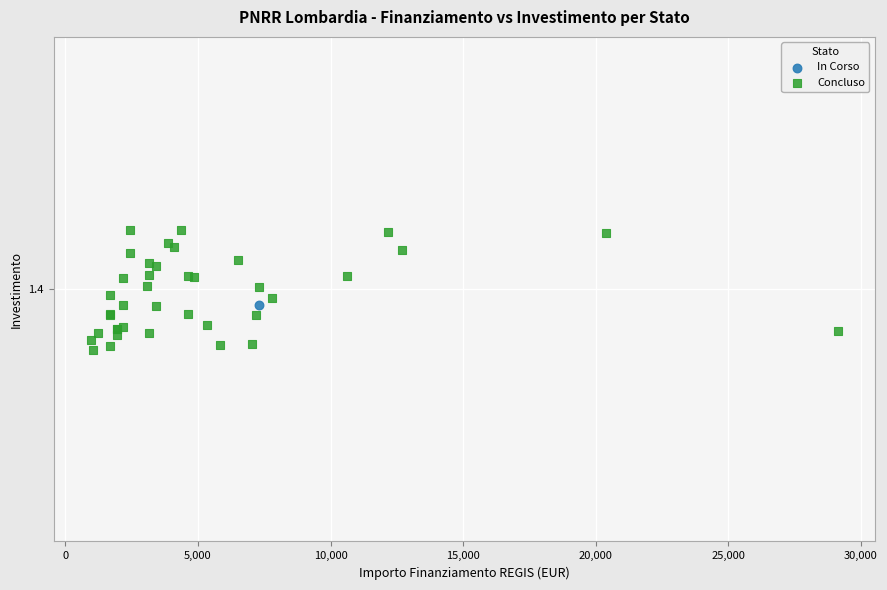

What are all the series names shown in the legend?

In Corso, Concluso